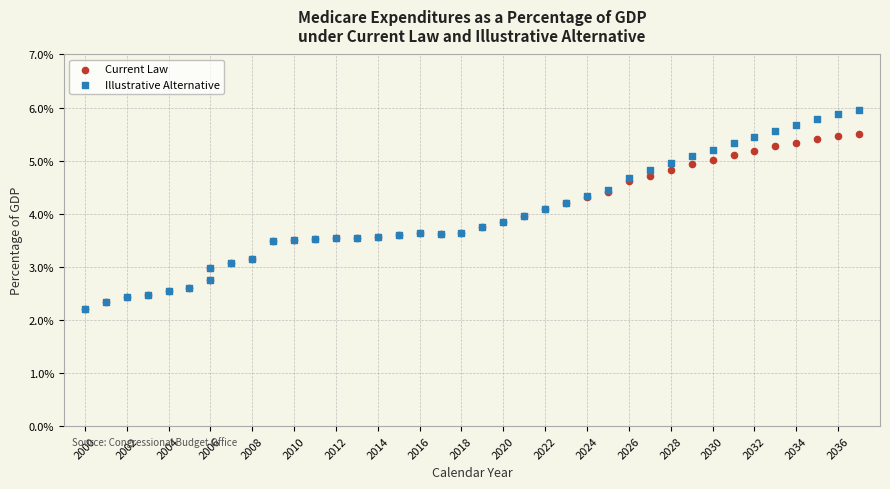

Which series has the largest Y range (max minus min)?

Illustrative Alternative